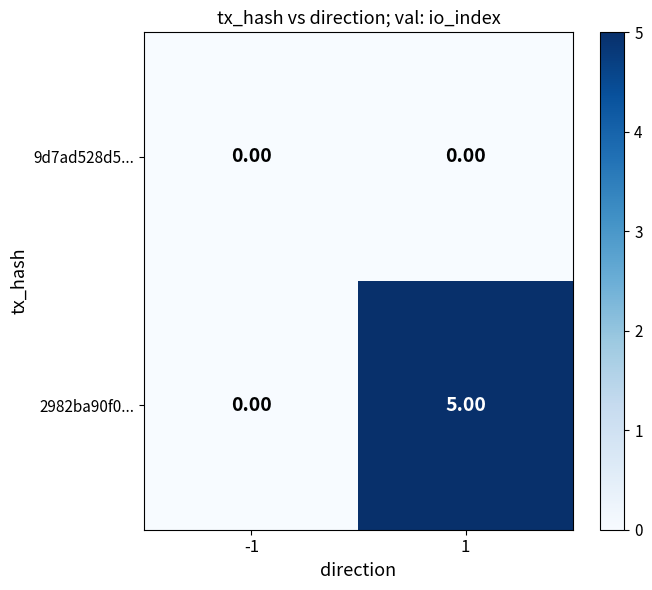

Which series has the widest spread of values?

2982ba90f0...